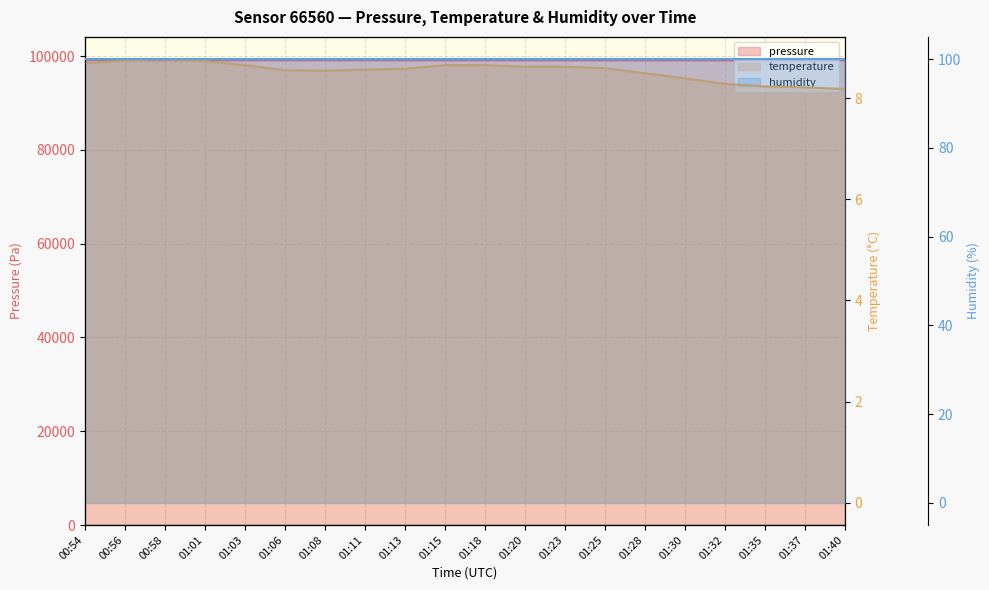

How many interior local peaks does the temperature series have?

1